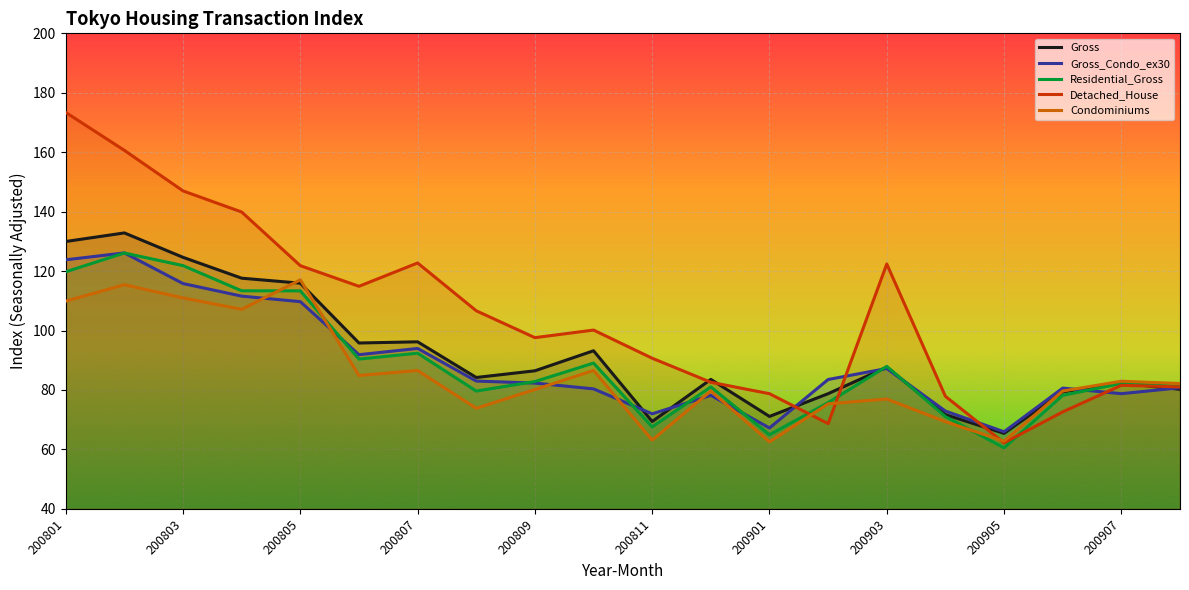

Which series has the largest total across all categories?

Detached_House